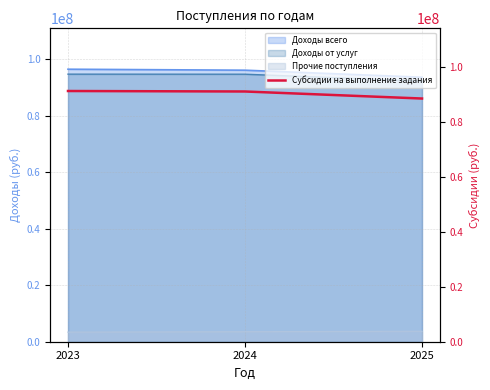

What is the ratio of the value at 2025 to the value at 2023?

1.0